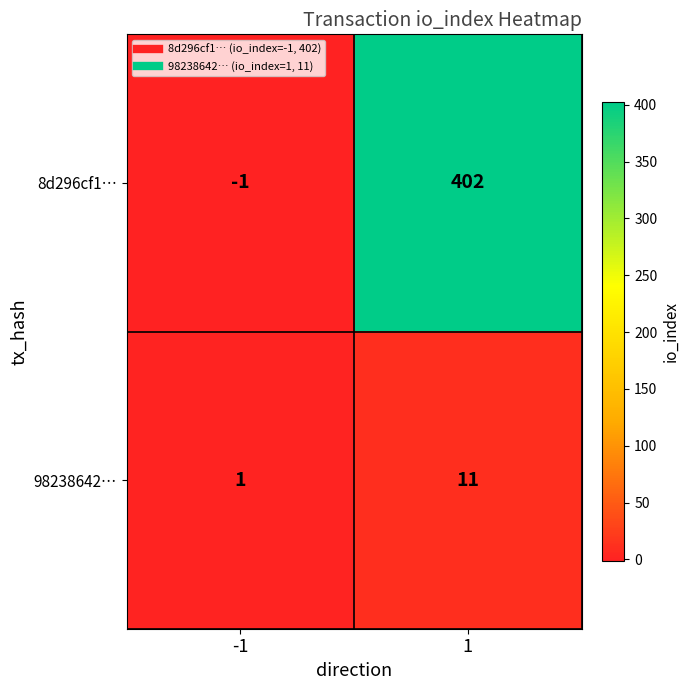

Reading right to left, what are all the values shown in this chart?

8d296cf1…: 402	-1
98238642…: 11	1